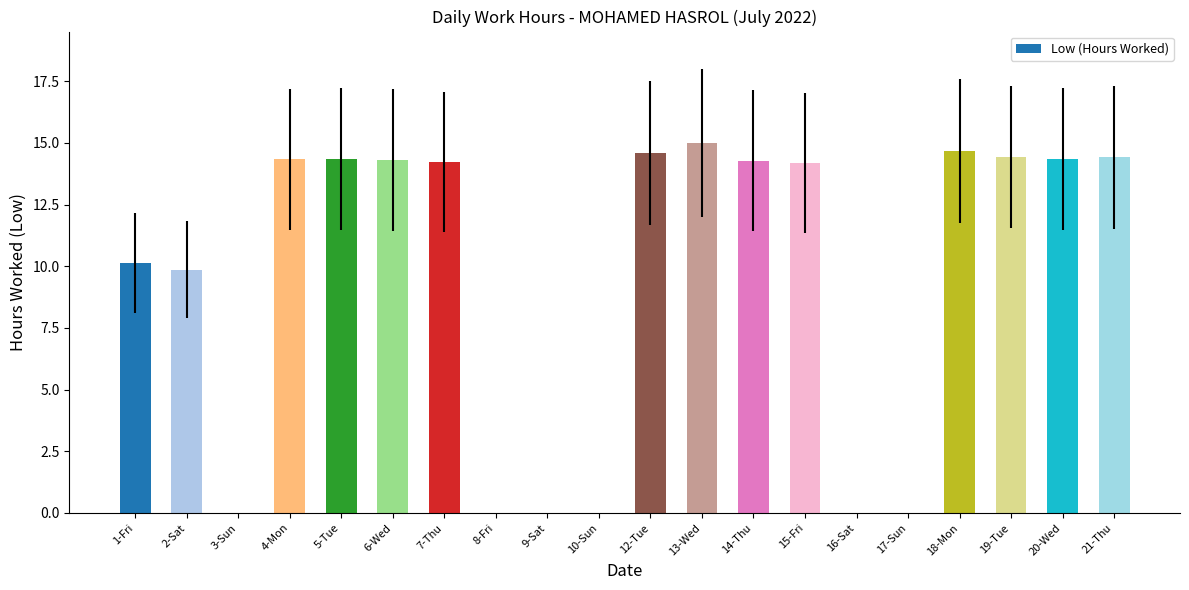

True or false: the data shows 20.0 at 6-Wed.

False